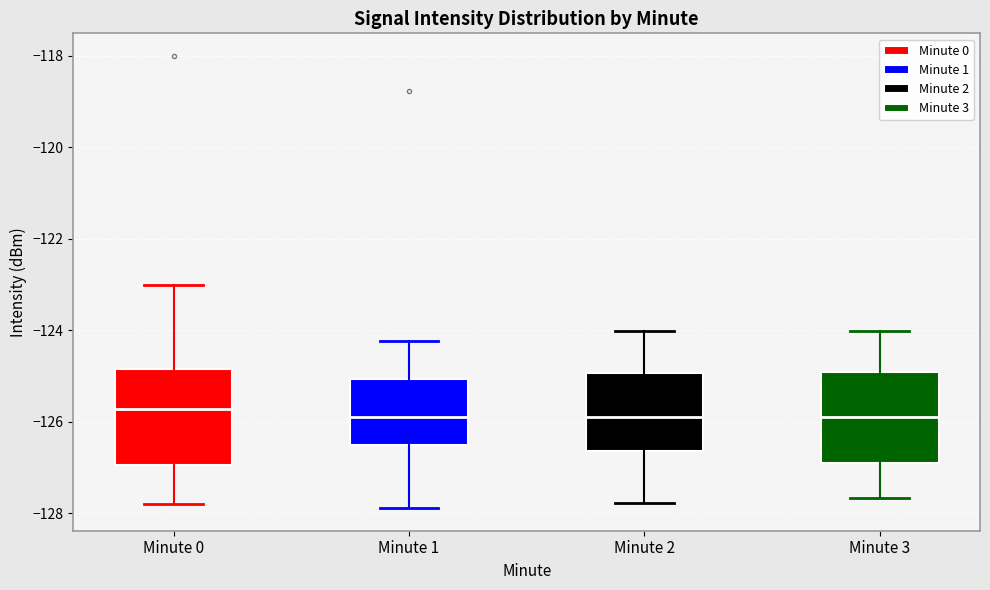

Reading left to right, transcribe this box plot: for each box, give where its median line is, the range the box spans, and where its two whiskers end, as read against the y-axis. The values are not printed on the chart, so give them approximately, as read against the axis.

Minute 0: median -125.8, box -127.0 to -124.8, whiskers -127.8 to -123.0
Minute 1: median -125.8, box -126.6 to -125.0, whiskers -127.8 to -124.2
Minute 2: median -125.8, box -126.6 to -125.0, whiskers -127.8 to -124.0
Minute 3: median -125.8, box -126.8 to -125.0, whiskers -127.6 to -124.0